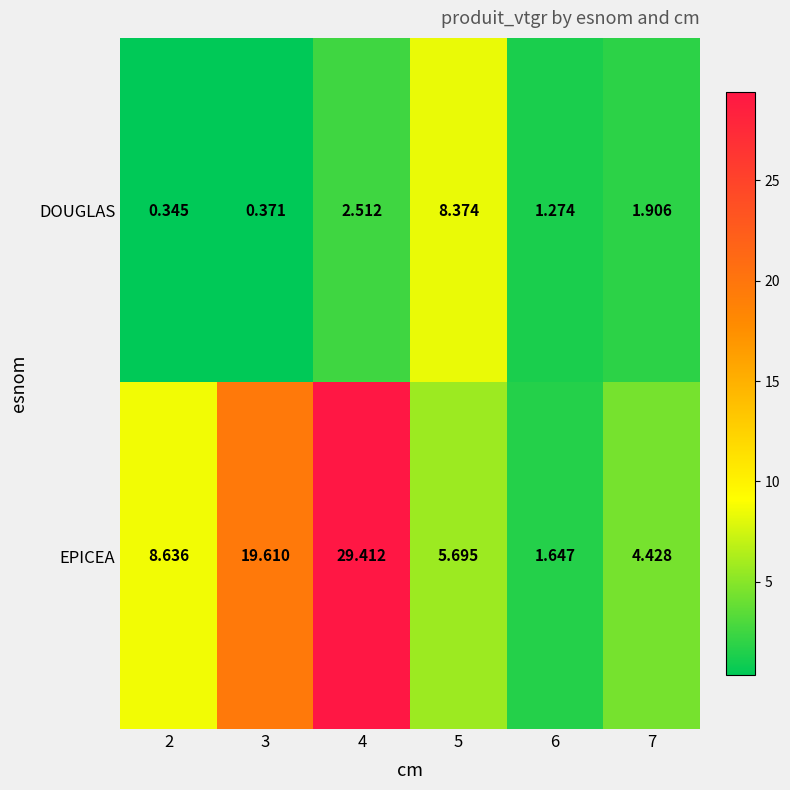

At 7, list the series in order from smallest to largest.

DOUGLAS, EPICEA